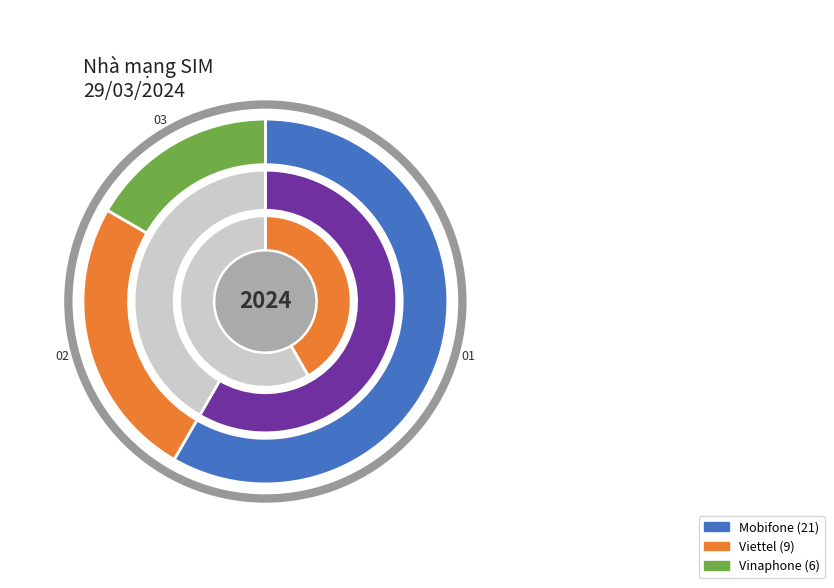

What is the ratio of the value at Viettel to the value at Mobifone?

0.4